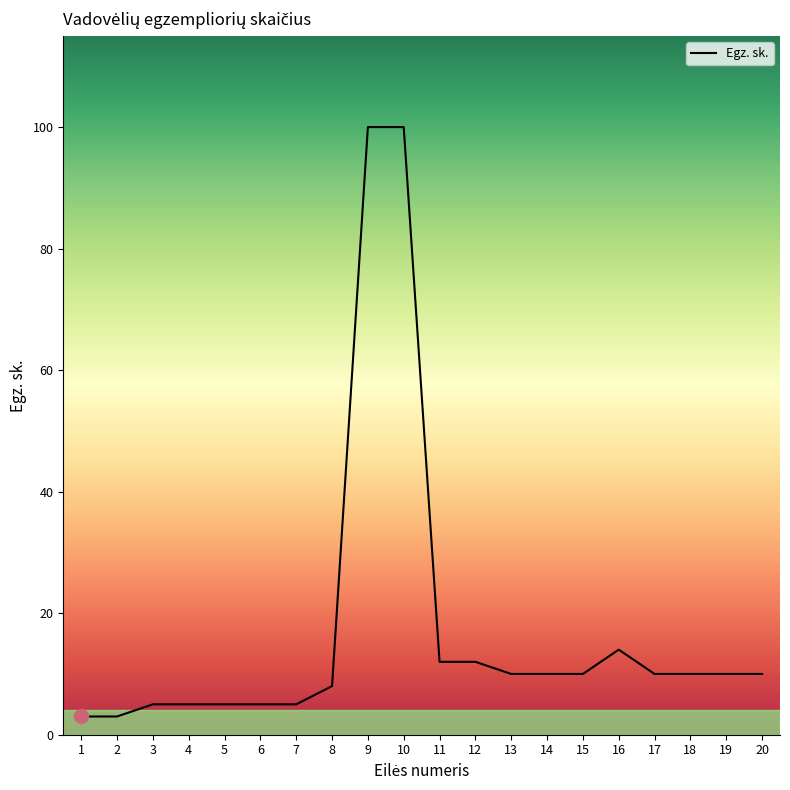

What is the maximum value shown in the chart?

100